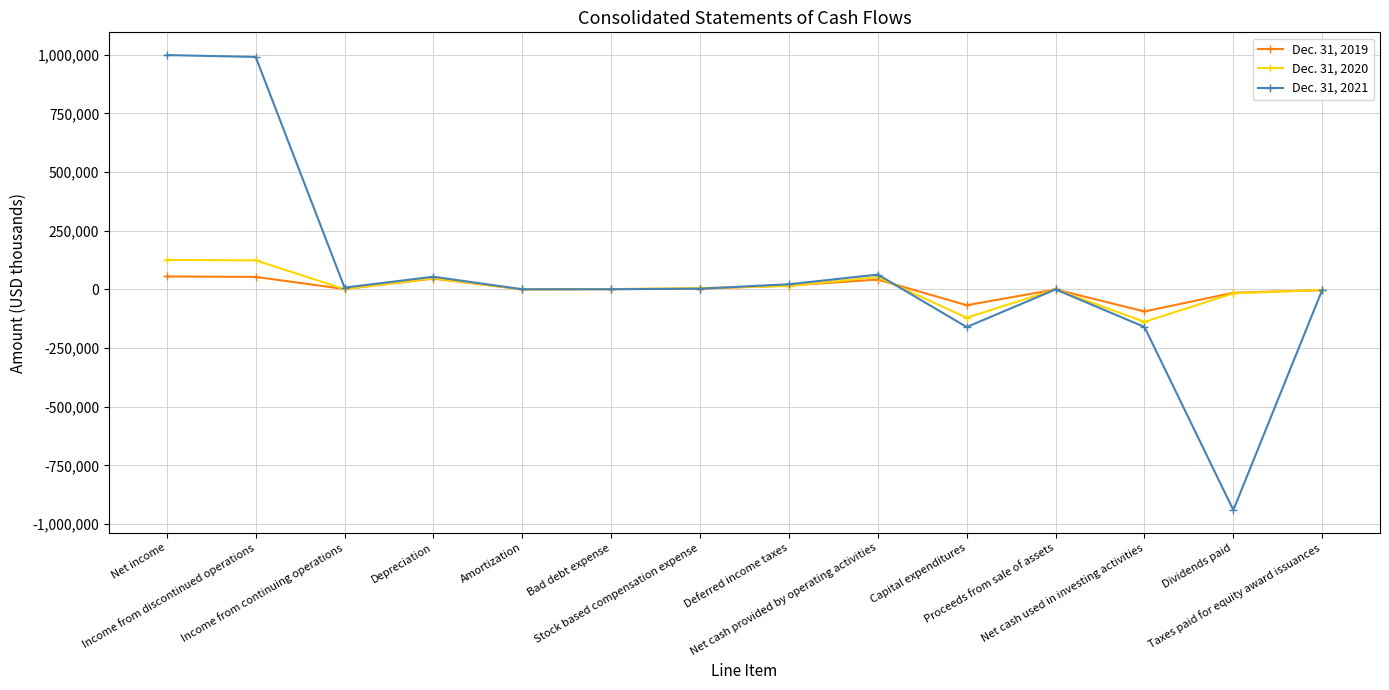

Which series has the largest range (max minus min)?

Dec. 31, 2021